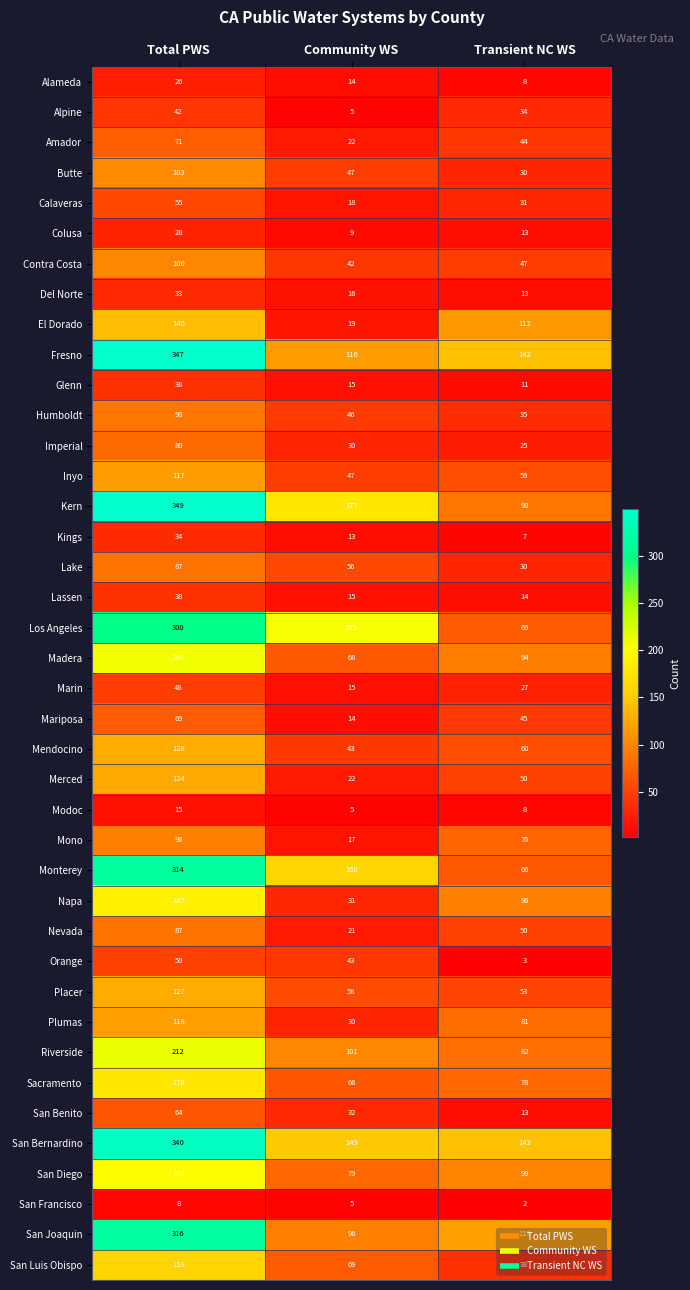

Is the value of Lake at Community WS greater than the value of Riverside at Community WS?

No